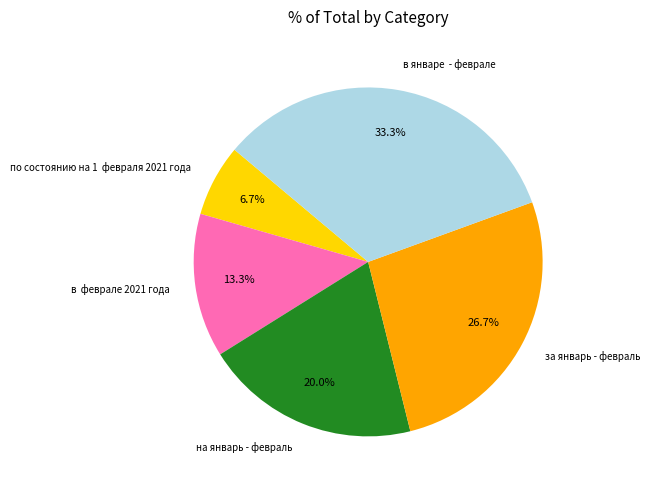

Rank the categories by value from lowest to highest.

по состоянию на 1 февраля 2021 года, в февралe 2021 года, на январь - февраль, за январь - февраль, в январе - февралe